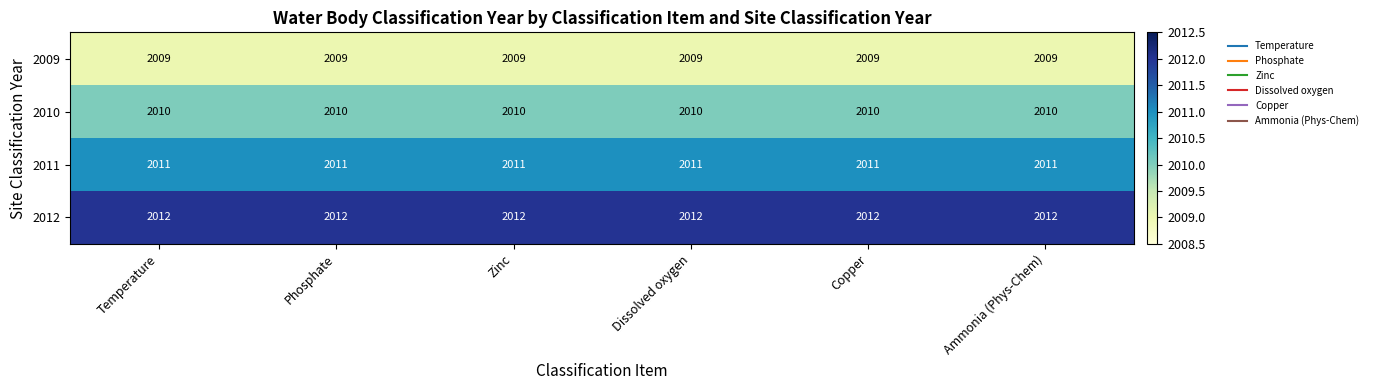

At how many categories does at least one series exceed 2010?

6